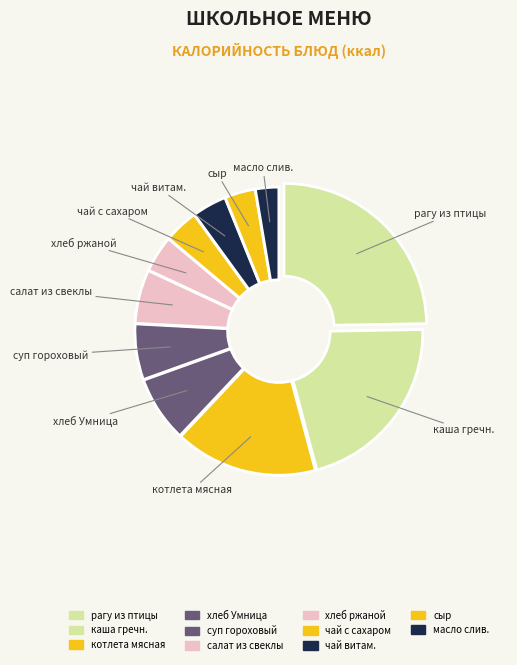

The хлеб ржаной slice represents 14% of the pie. True or false?

False